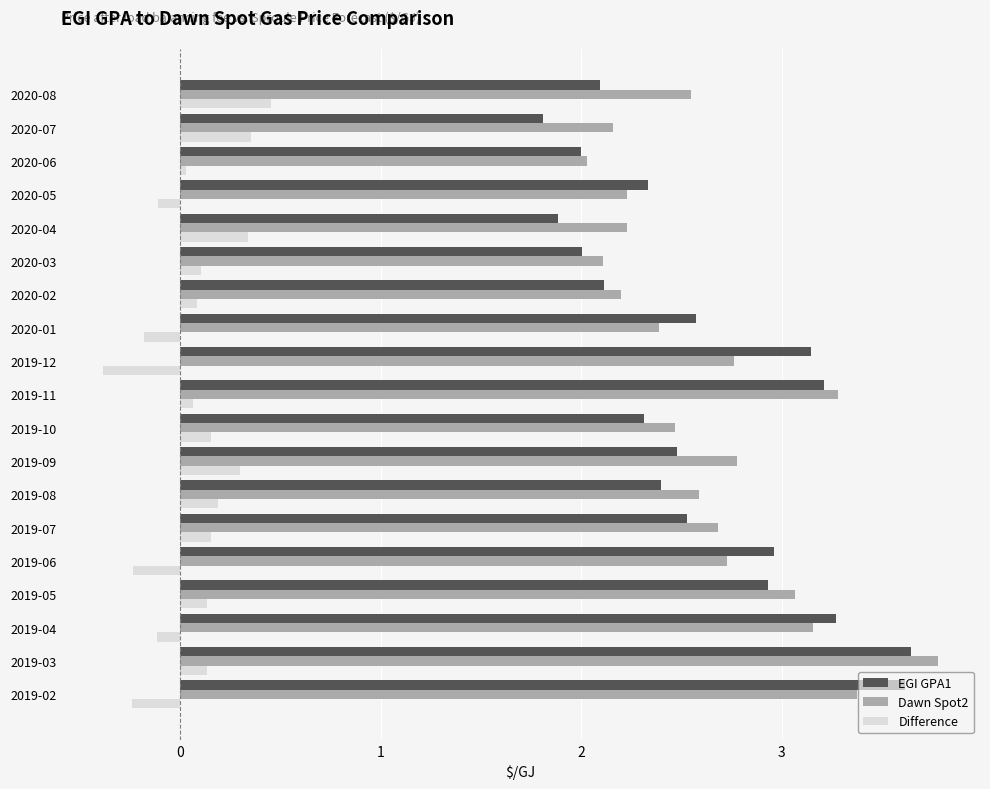

Is the value of Difference at 2019-09 greater than the value of EGI GPA1 at 2019-06?

No